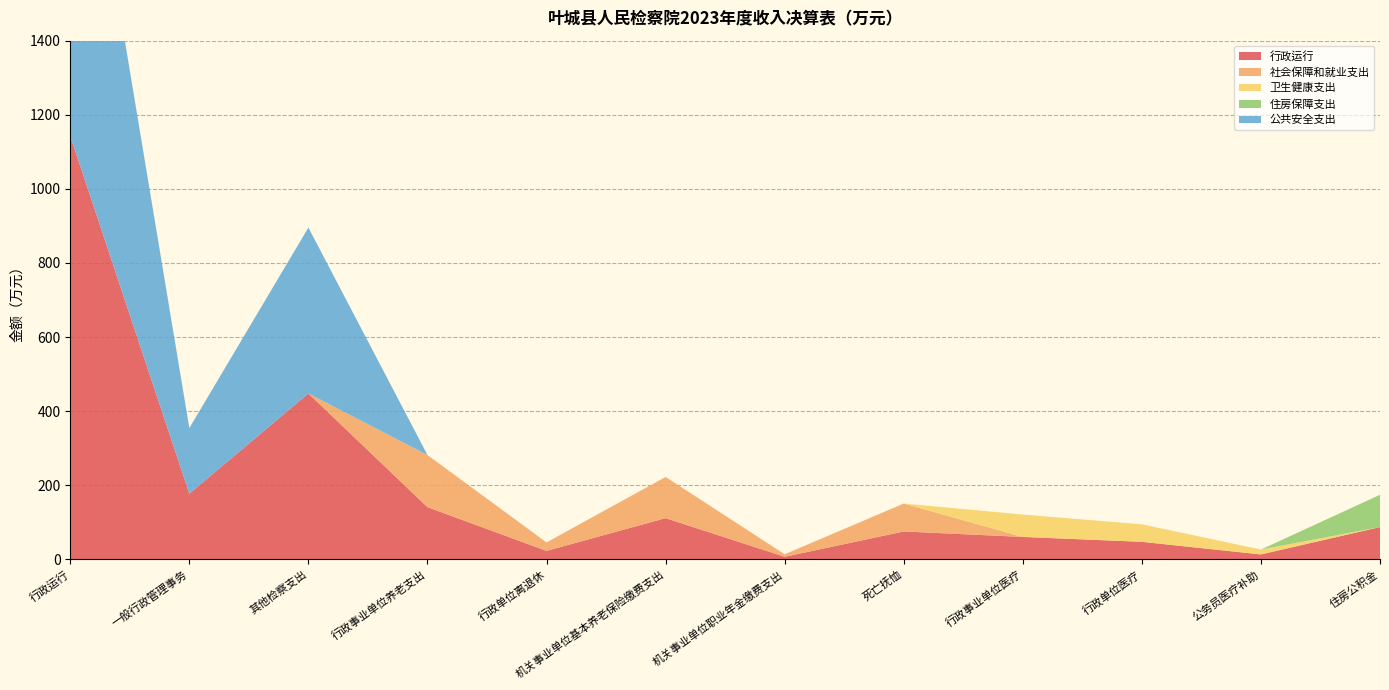

Reading left to right, extract all data points from this chart.

行政运行: 行政运行=1142.2	一般行政管理事务=177.2	其他检察支出=447.7	行政事业单位养老支出=140.8	行政单位离退休=22.8	机关事业单位基本养老保险缴费支出=111.2	机关事业单位职业年金缴费支出=6.8	死亡抚恤=75.2	行政事业单位医疗=60.4	行政单位医疗=47.2	公务员医疗补助=13.2	住房公积金=87.1
社会保障和就业支出: 行政运行=0.0	一般行政管理事务=0.0	其他检察支出=0.0	行政事业单位养老支出=140.8	行政单位离退休=22.8	机关事业单位基本养老保险缴费支出=111.2	机关事业单位职业年金缴费支出=6.8	死亡抚恤=75.2	行政事业单位医疗=0.0	行政单位医疗=0.0	公务员医疗补助=0.0	住房公积金=0.0
卫生健康支出: 行政运行=0.0	一般行政管理事务=0.0	其他检察支出=0.0	行政事业单位养老支出=0.0	行政单位离退休=0.0	机关事业单位基本养老保险缴费支出=0.0	机关事业单位职业年金缴费支出=0.0	死亡抚恤=0.0	行政事业单位医疗=60.4	行政单位医疗=47.2	公务员医疗补助=13.2	住房公积金=0.0
住房保障支出: 行政运行=0.0	一般行政管理事务=0.0	其他检察支出=0.0	行政事业单位养老支出=0.0	行政单位离退休=0.0	机关事业单位基本养老保险缴费支出=0.0	机关事业单位职业年金缴费支出=0.0	死亡抚恤=0.0	行政事业单位医疗=0.0	行政单位医疗=0.0	公务员医疗补助=0.0	住房公积金=87.1
公共安全支出: 行政运行=1142.2	一般行政管理事务=177.2	其他检察支出=447.7	行政事业单位养老支出=0.0	行政单位离退休=0.0	机关事业单位基本养老保险缴费支出=0.0	机关事业单位职业年金缴费支出=0.0	死亡抚恤=0.0	行政事业单位医疗=0.0	行政单位医疗=0.0	公务员医疗补助=0.0	住房公积金=0.0